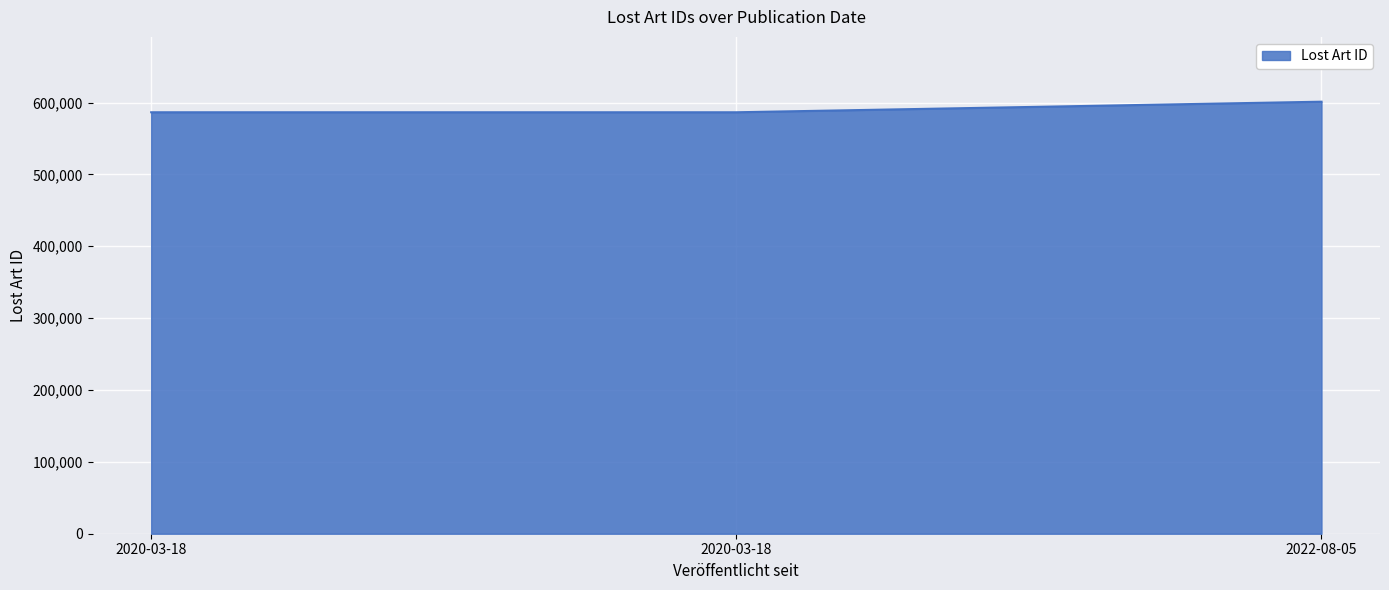

Where does the data first go above 586496?

2022-08-05